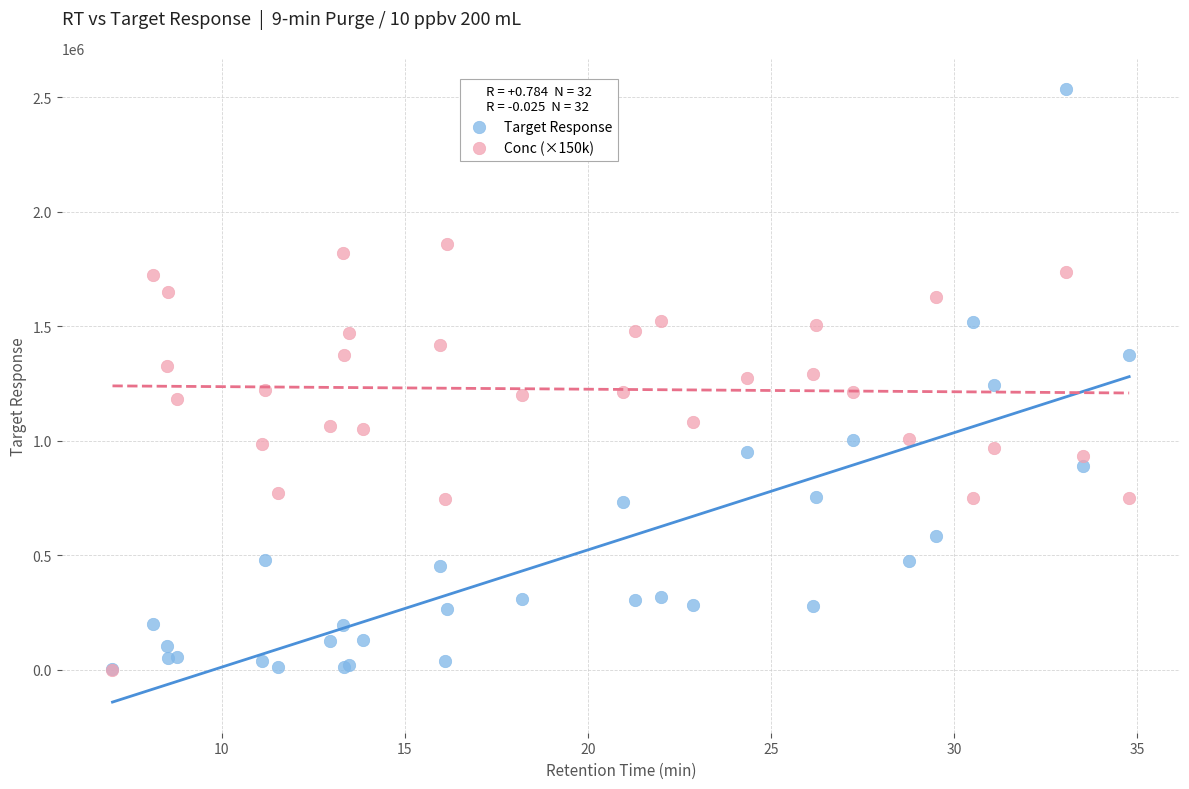

What are all the series names shown in the legend?

Target Response, Conc (×150k)